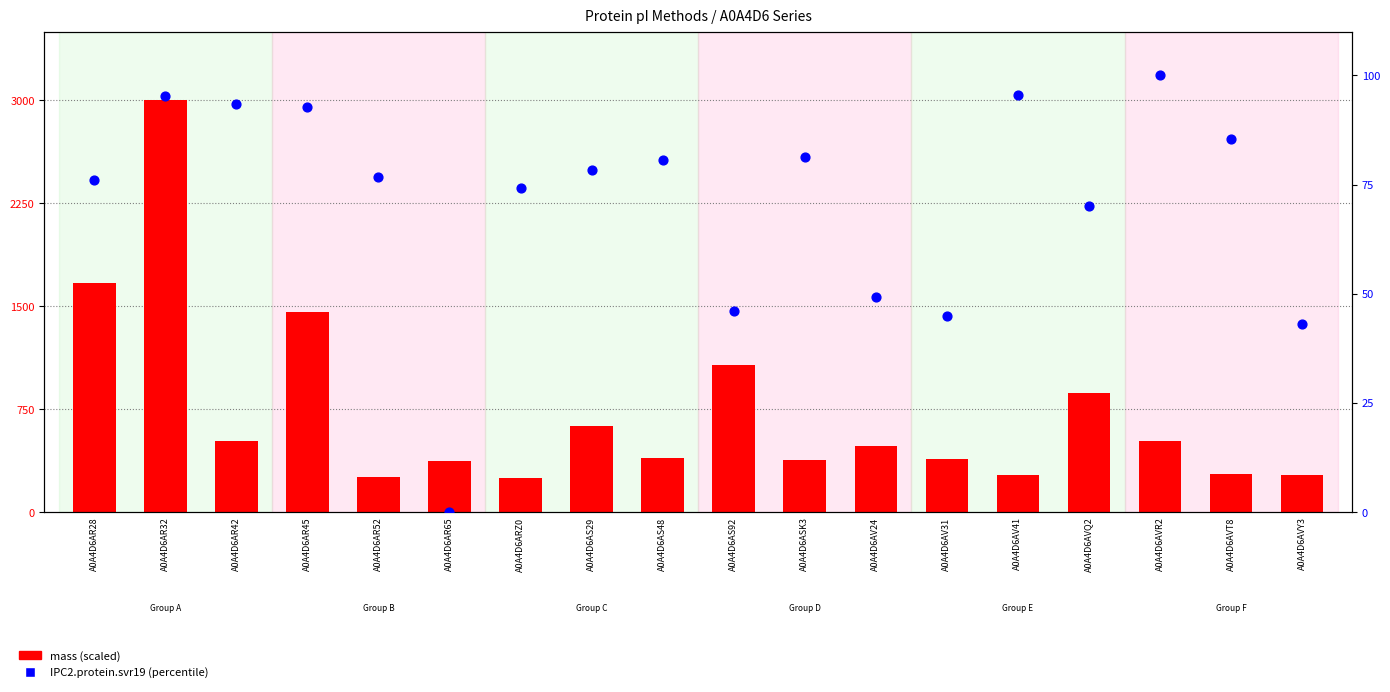

Which series reaches the minimum Y coordinate?

IPC2.protein.svr19 (percentile)